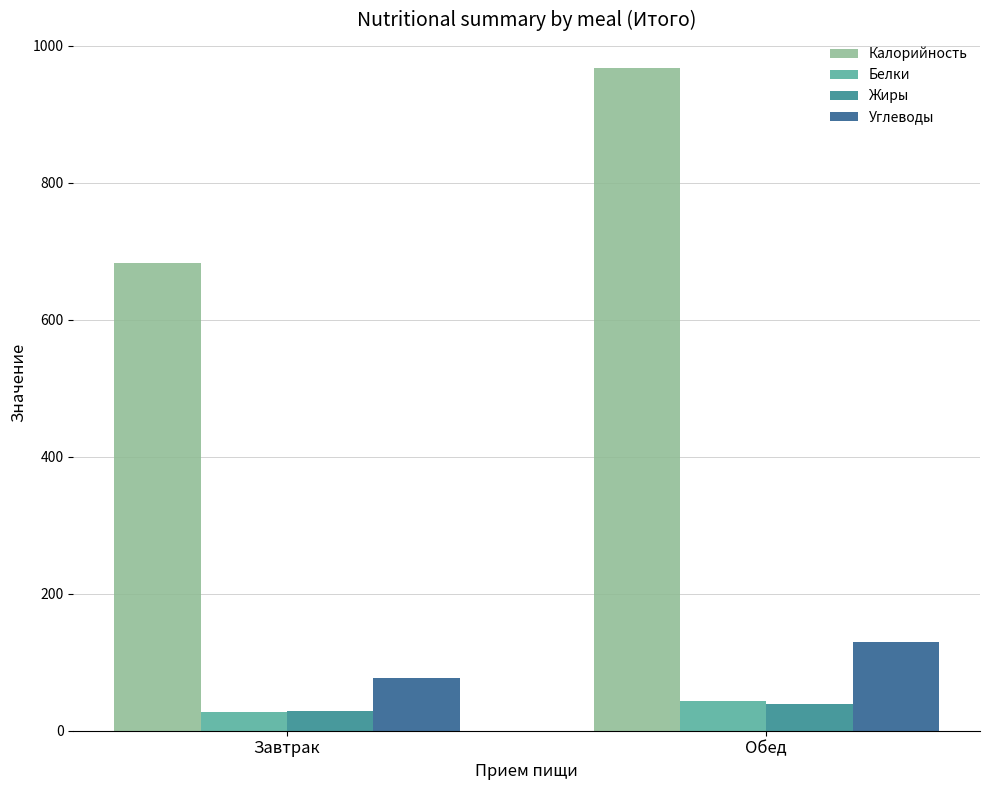

Between Завтрак and Обед, which series saw the biggest shift?

Калорийность